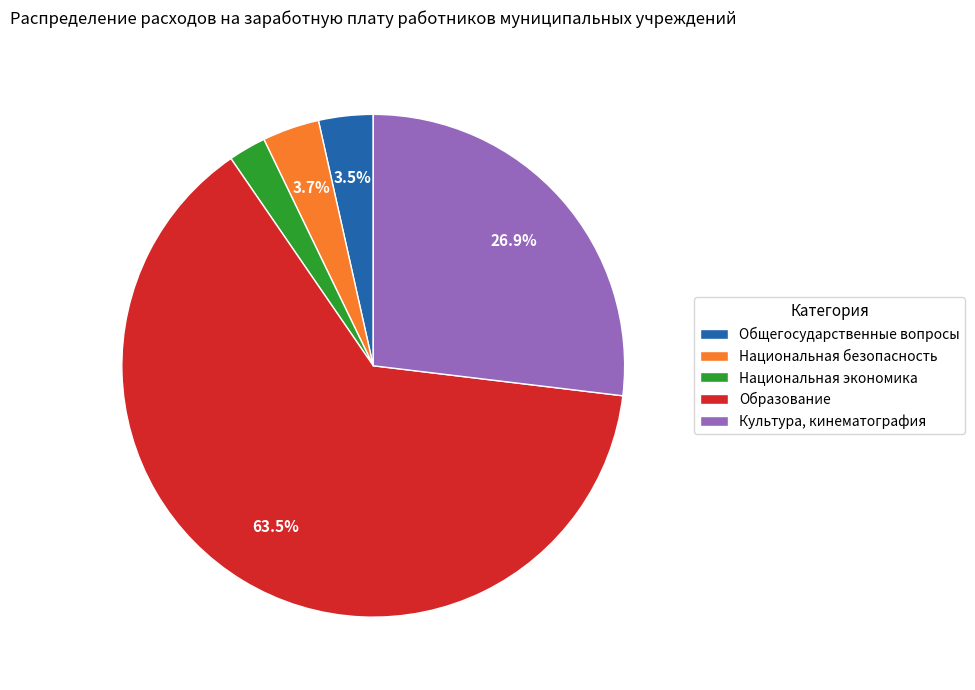

To the nearest percent, what is the combined percentage of Национальная экономика and Национальная безопасность?

6%